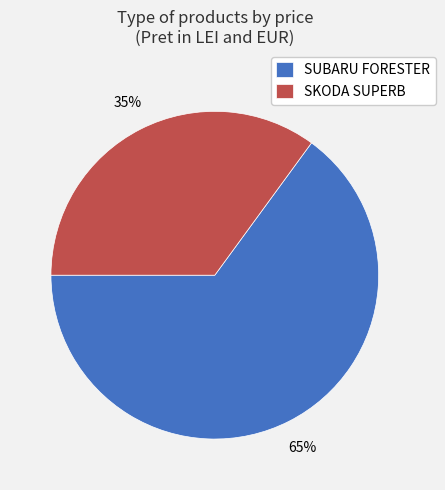

Does any single category account for the majority?

Yes